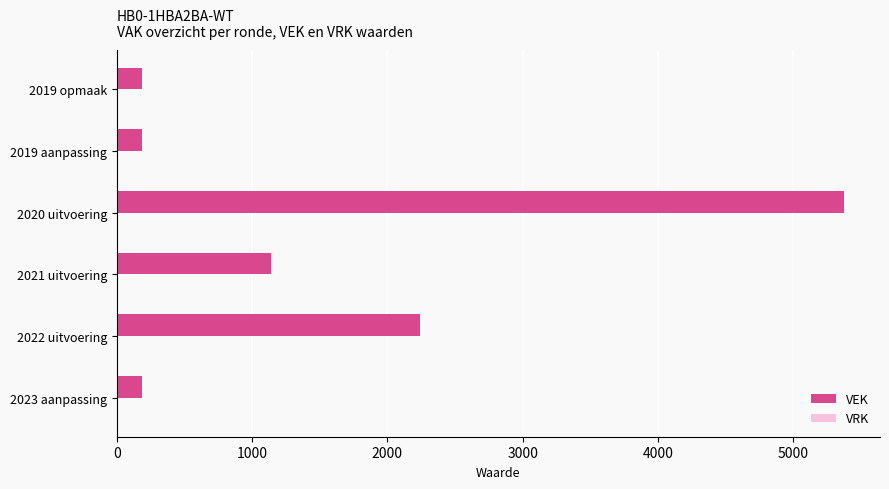

What is the minimum value shown in the chart?

190